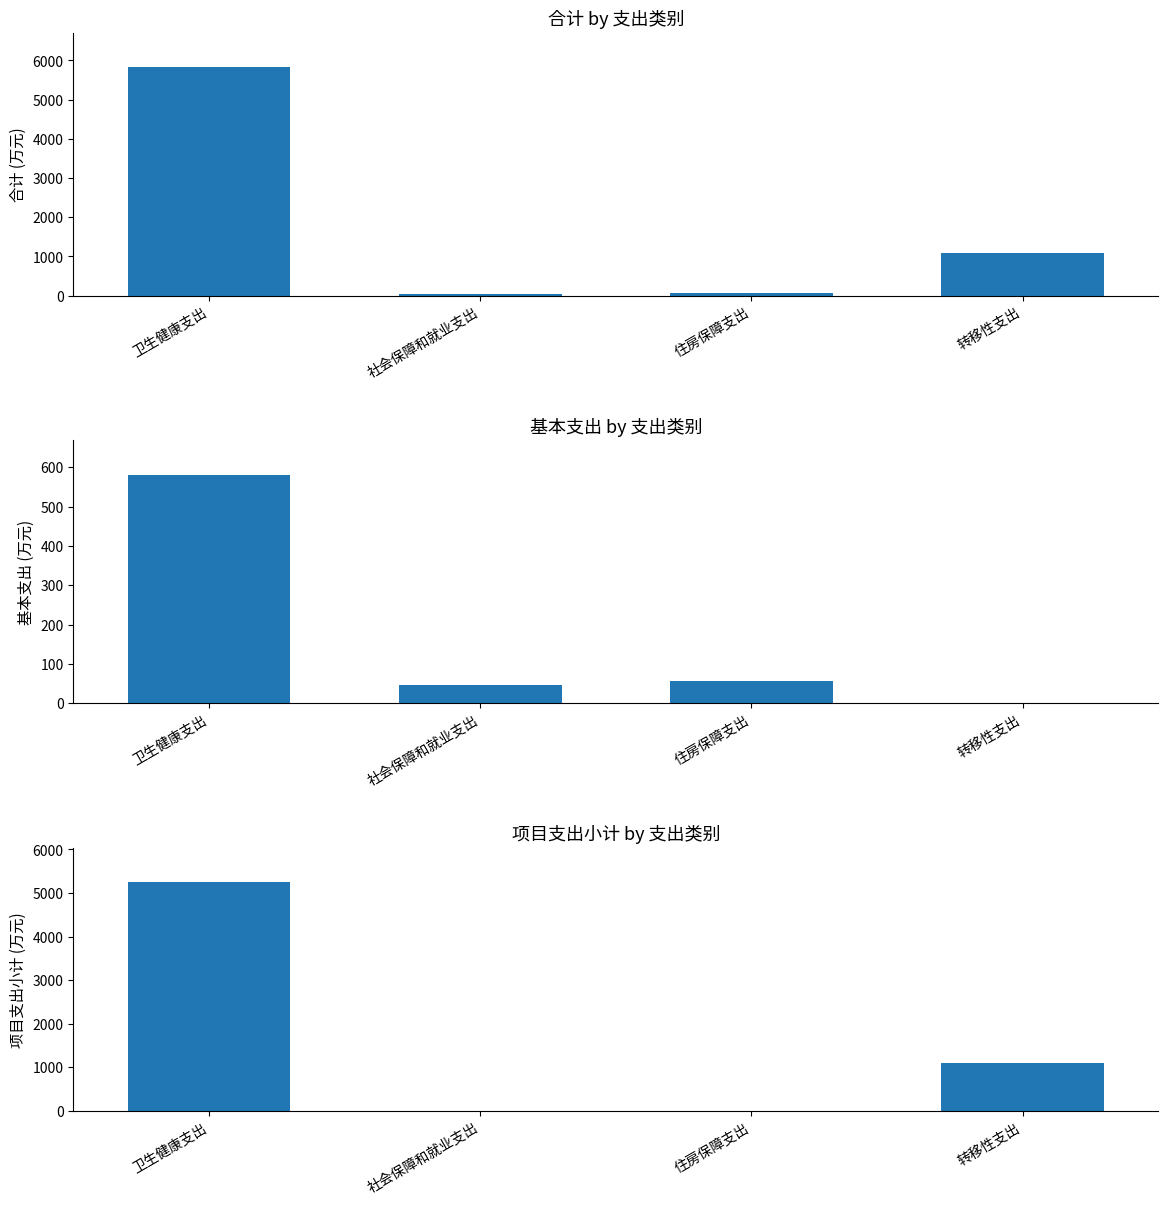

Rank the categories by 基本支出 value from highest to lowest.

卫生健康支出, 住房保障支出, 社会保障和就业支出, 转移性支出